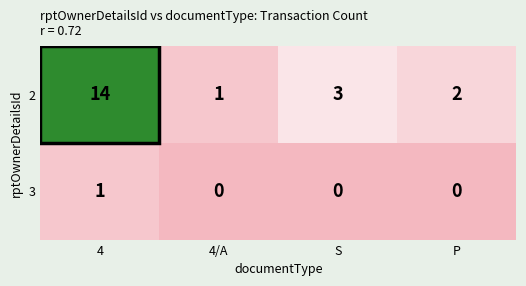

What is the highest value of the 2 series?

14